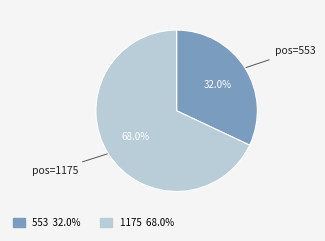

Which slice is the smallest?

553